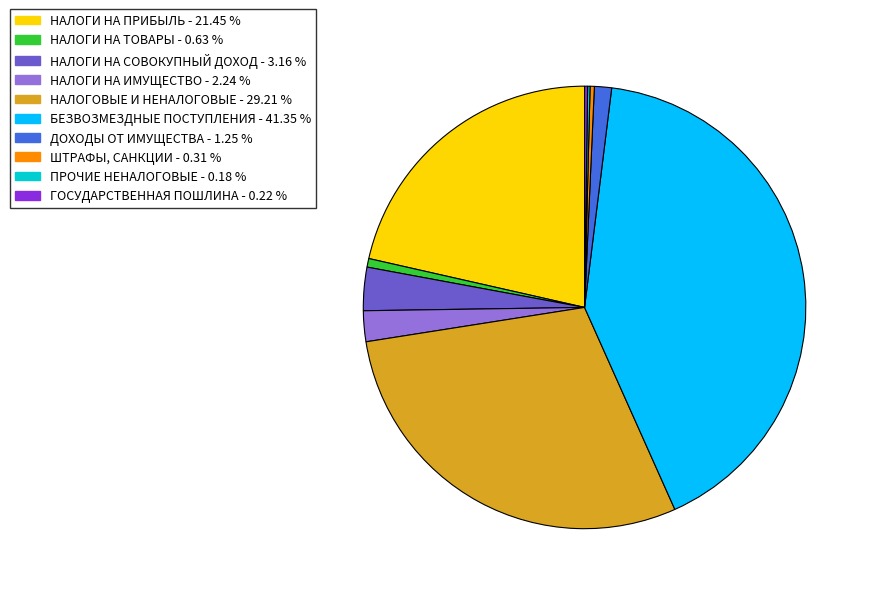

Is there a majority slice in this chart?

No